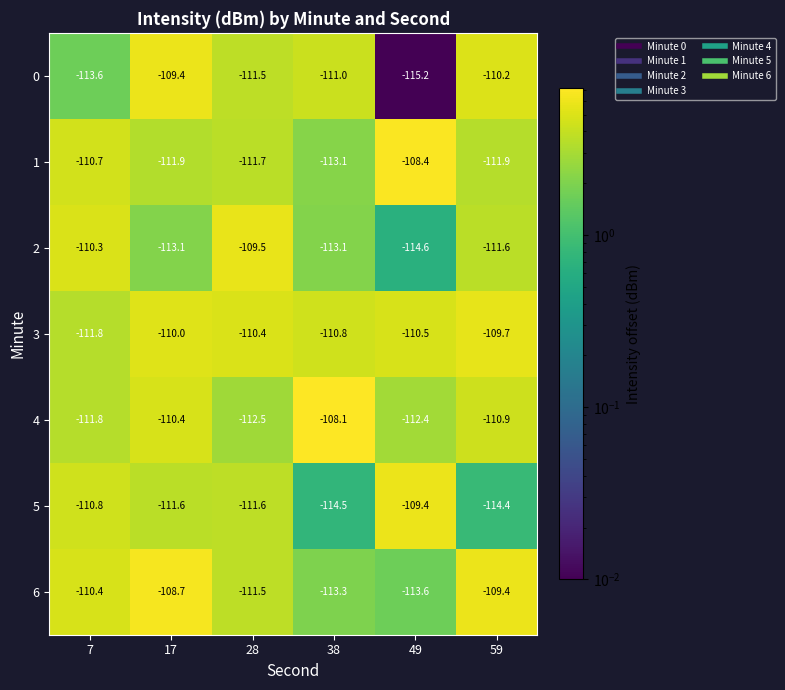

What is the maximum value for 6?

-108.7